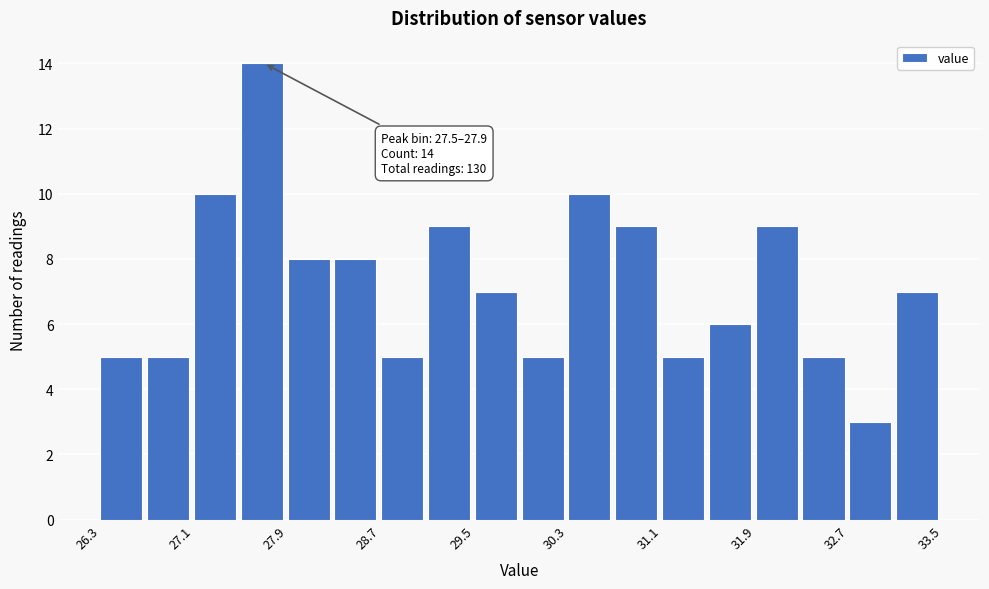

Which range on the x-axis has the tallest bar?

27.5 to 27.9